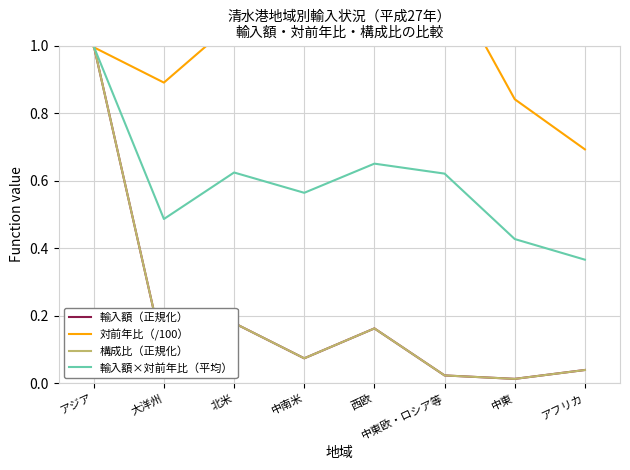

Which label corresponds to the largest value in the chart?

中東欧・ロシア等